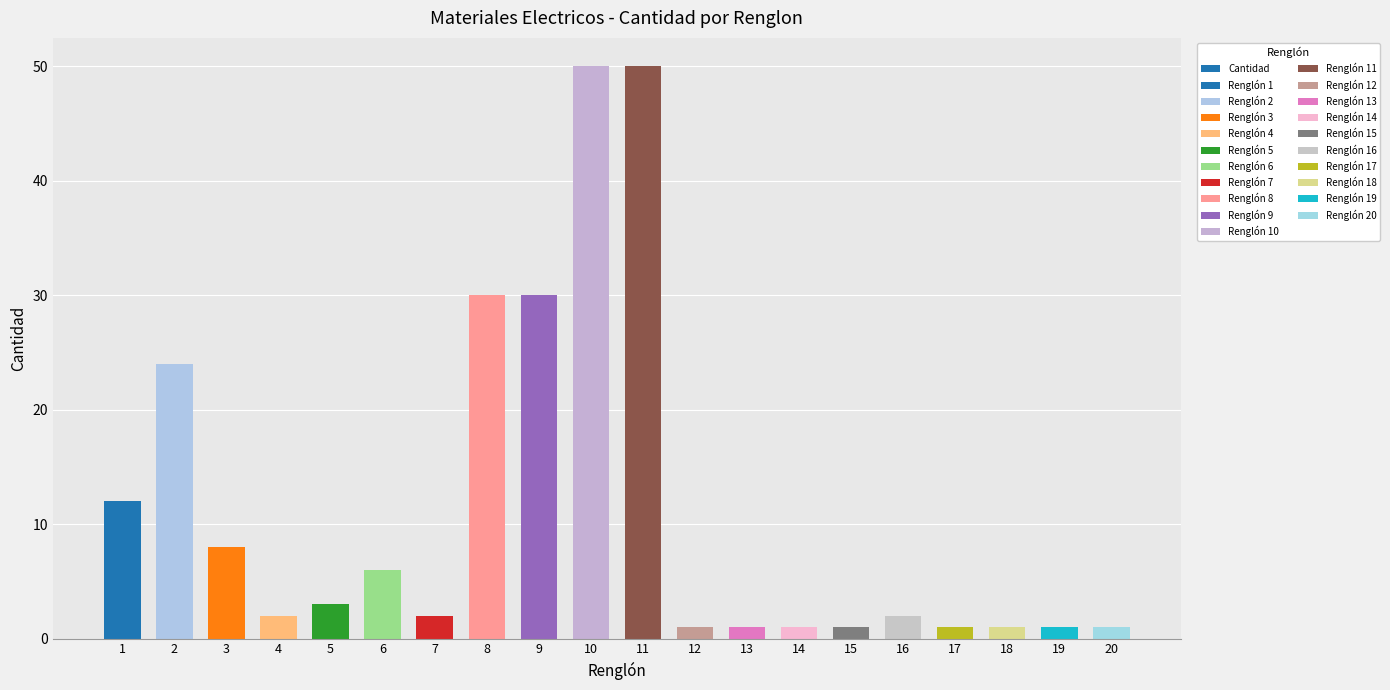

What is the change in value from 7 to 20?

-1